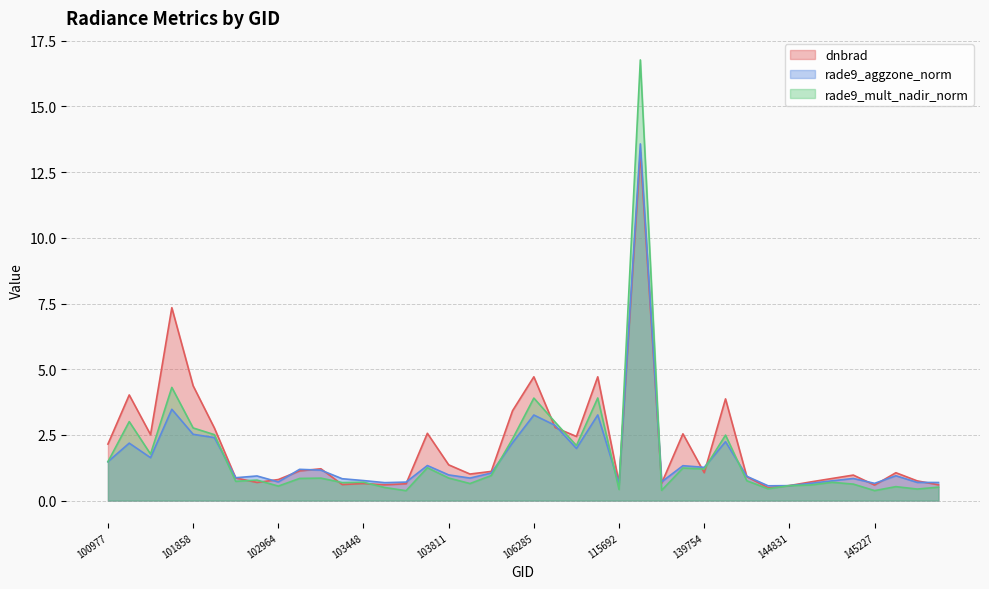

Which series has the widest spread of values?

rade9_mult_nadir_norm